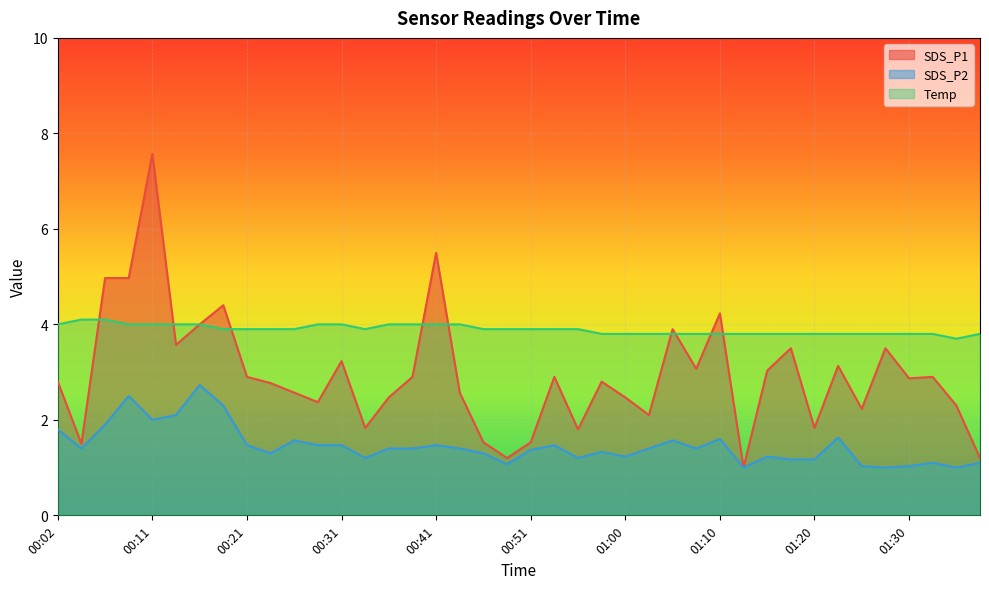

What is the difference between the second highest and second lowest values in the SDS_P2 series?

1.5